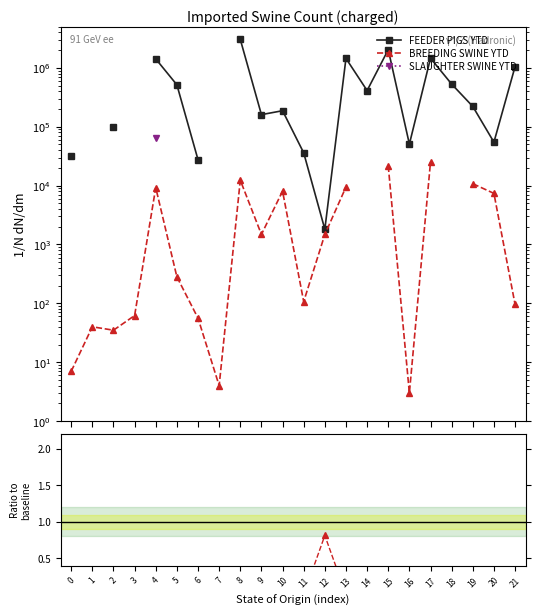

Which series ends up on top after the final intersection of SLAUGHTER SWINE YTD and BREEDING SWINE YTD?

BREEDING SWINE YTD